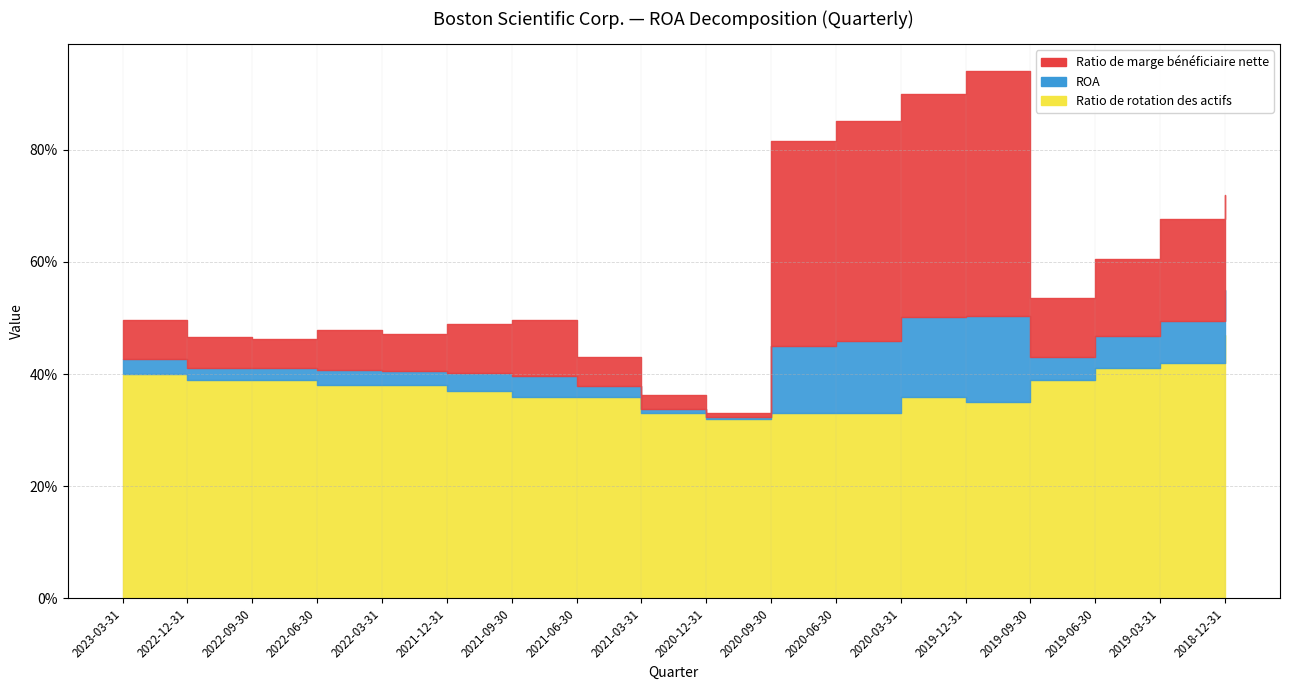

What value does the Ratio de rotation des actifs series have at 2019-09-30?

0.4